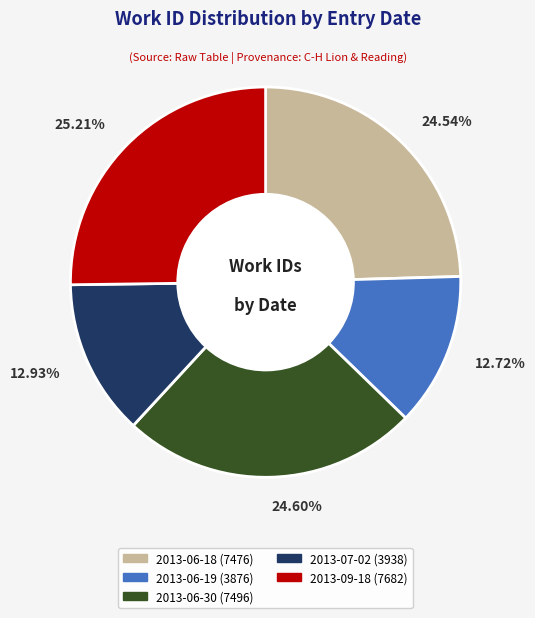

What percentage is the 2013-06-18 slice, to the nearest percent?

25%